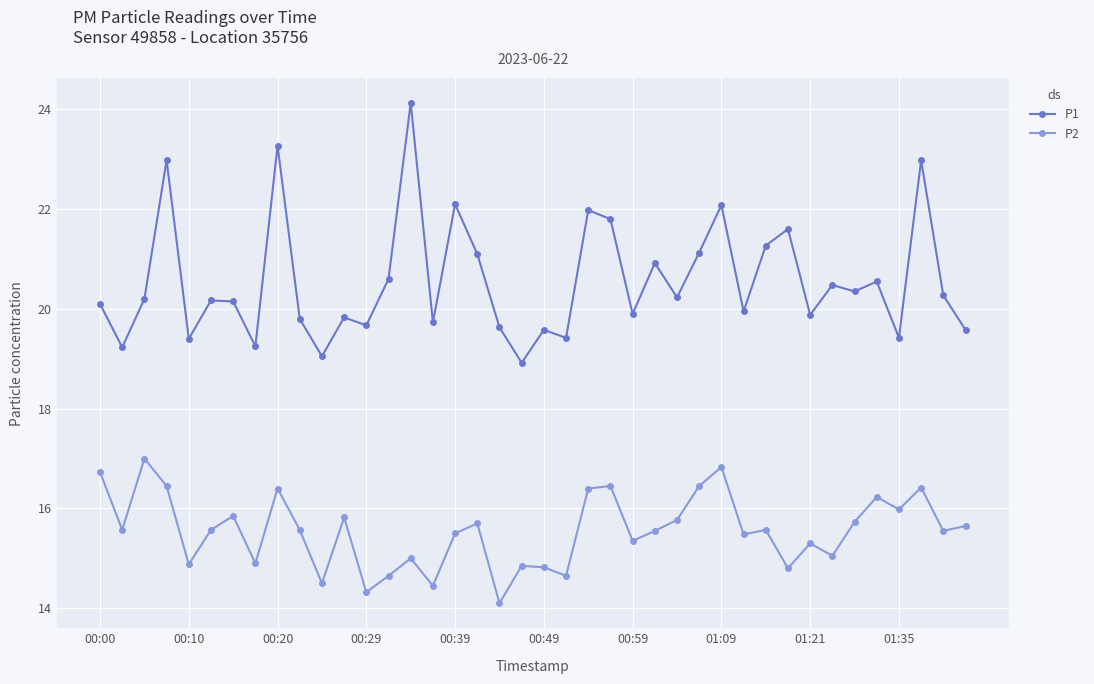

What is the value of the P2 point at the 18th from the left?

15.7